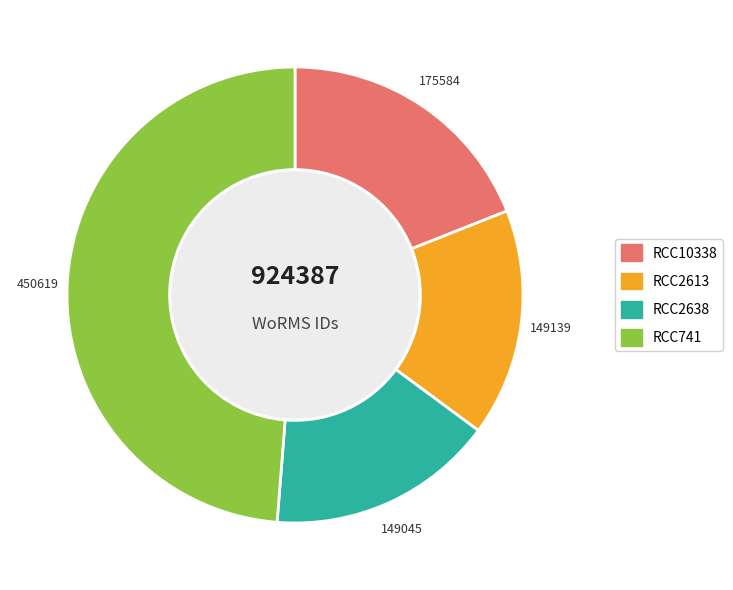

Is RCC10338 the majority of the pie?

No